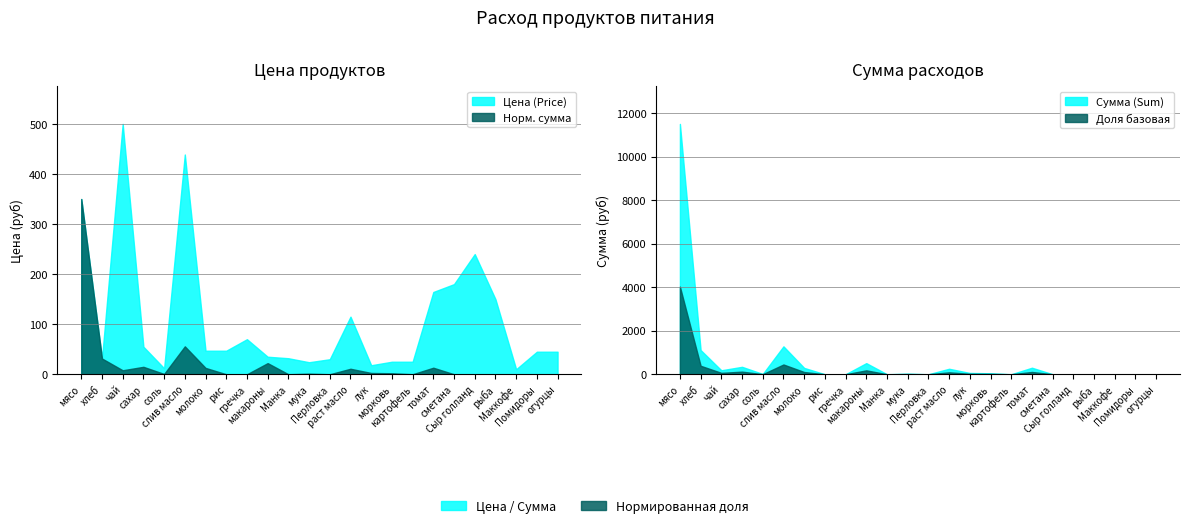

What is the difference between the Цена (Price) values at лук and томат?

146.3